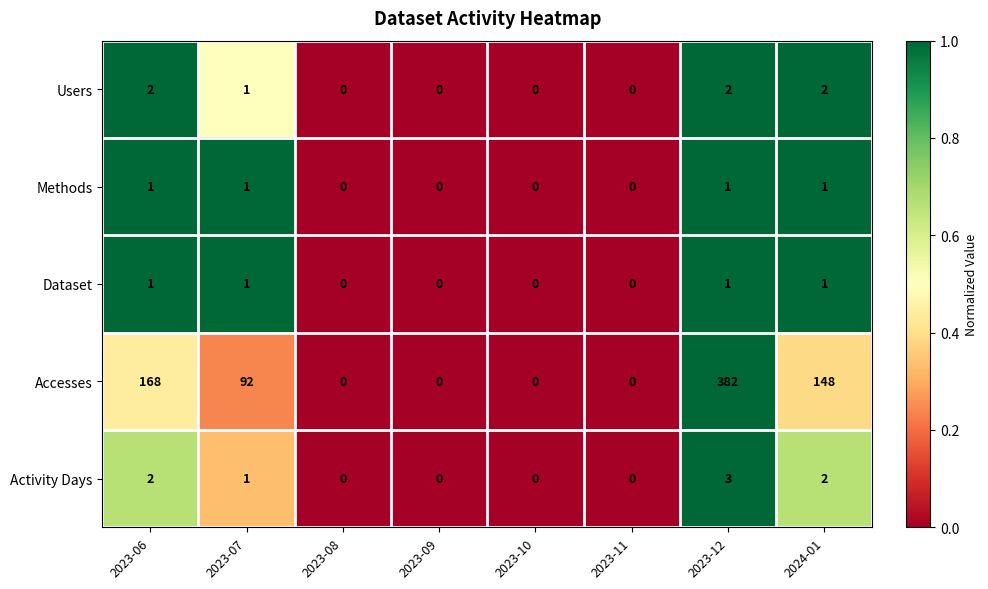

At which category is the sum across all series the highest?

2023-12